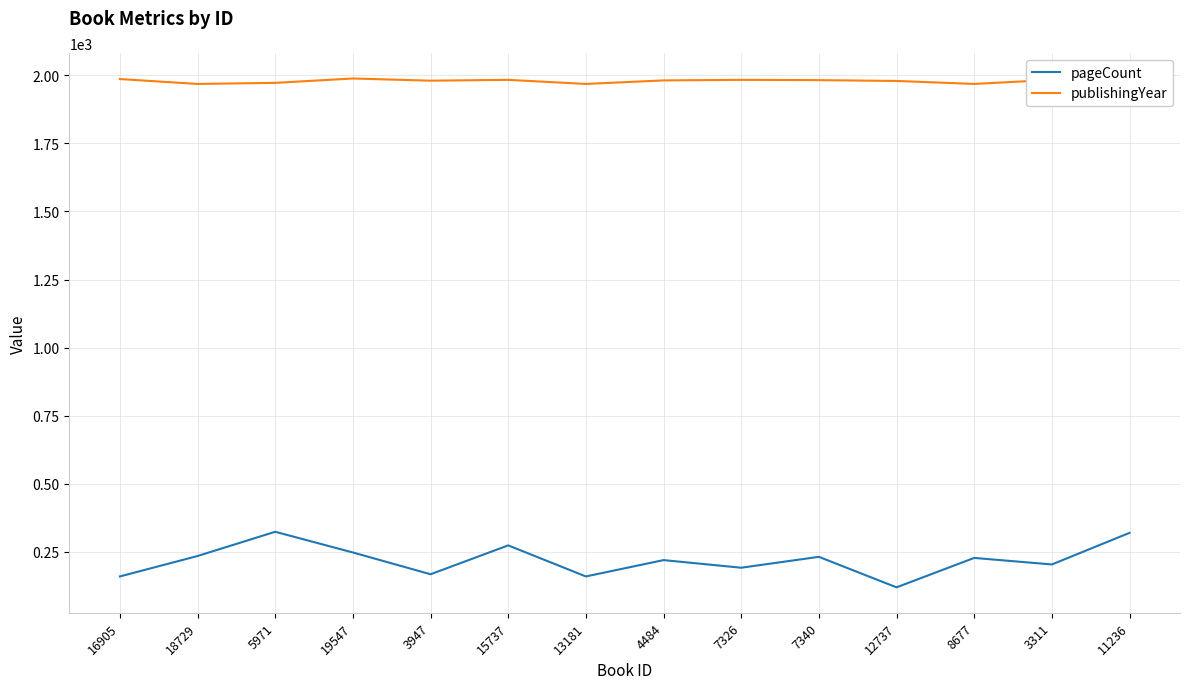

What is the difference between the pageCount values at 15737 and 16905?

114